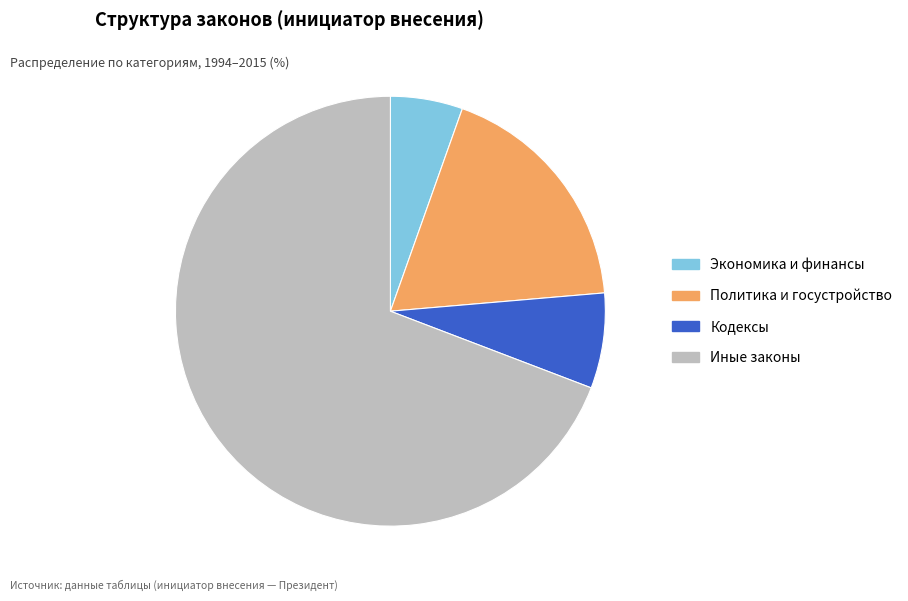

Is there a majority slice in this chart?

Yes